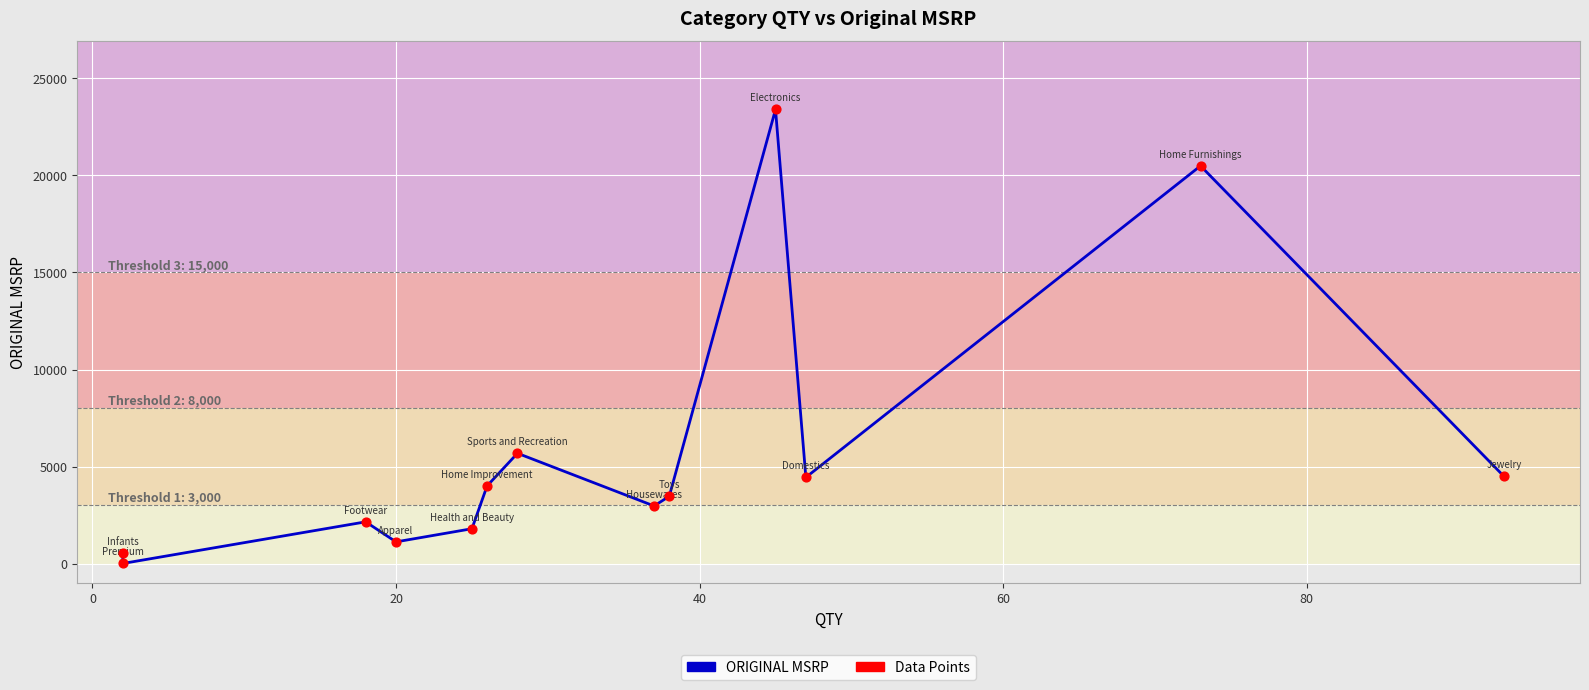

Approximately how many times larger is the value at 40 compared to 60?

0.6